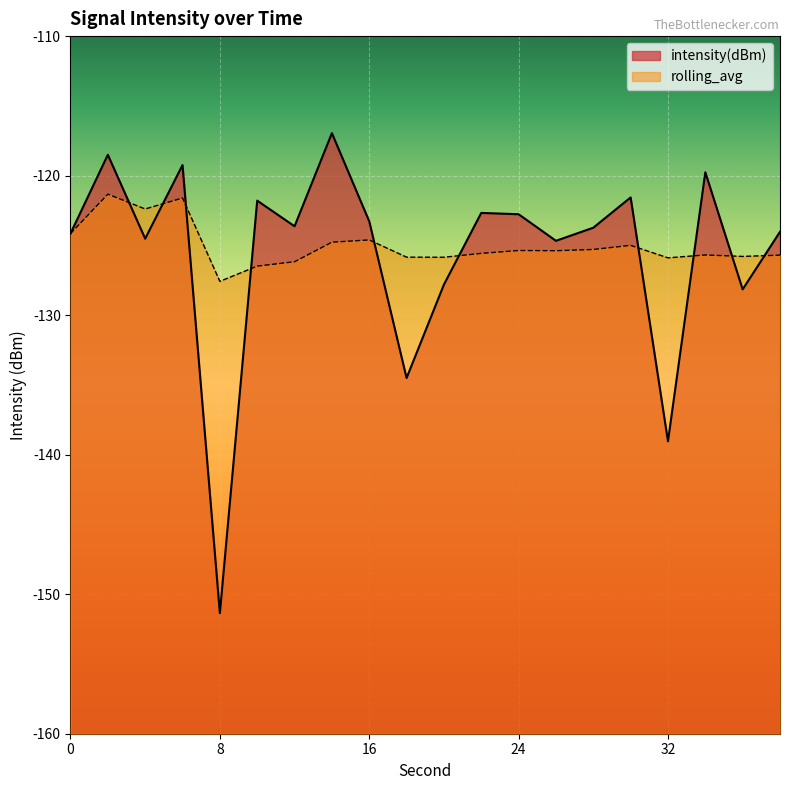

How many interior local valleys does the rolling_avg series have?

6